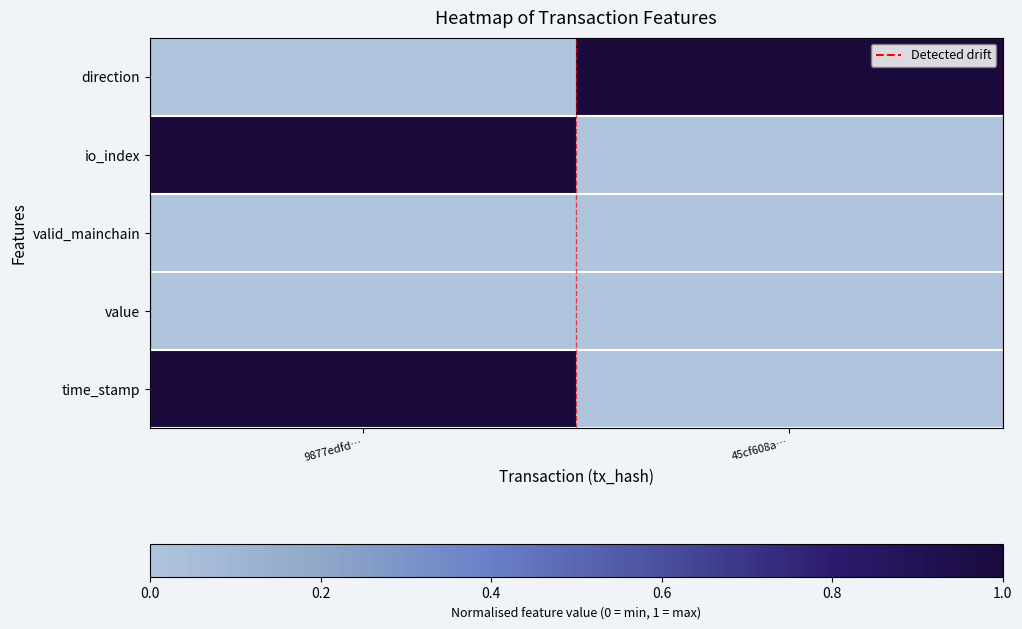

Reading left to right, extract all data points from this chart.

direction: 9877edfd…=0	45cf608a…=1
io_index: 9877edfd…=1	45cf608a…=0
valid_mainchain: 9877edfd…=0	45cf608a…=0
value: 9877edfd…=0	45cf608a…=0
time_stamp: 9877edfd…=1	45cf608a…=0